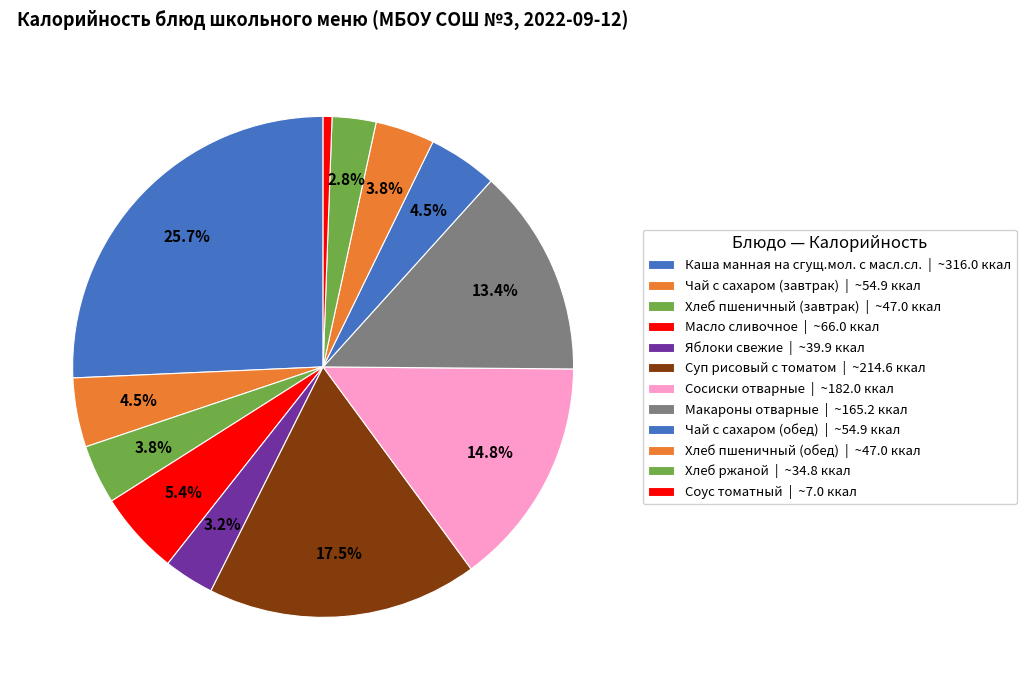

What is the change in value from Макароны отварные to Хлеб ржаной?

-130.4